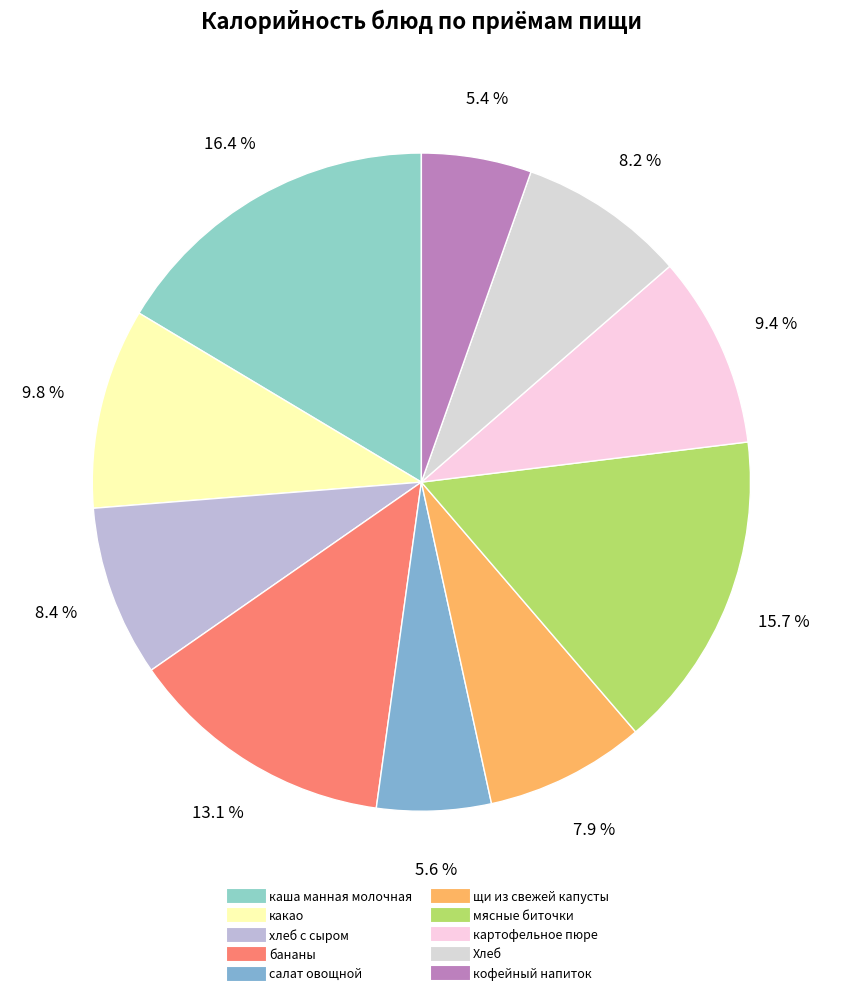

What is the largest slice in the pie chart?

каша манная молочная